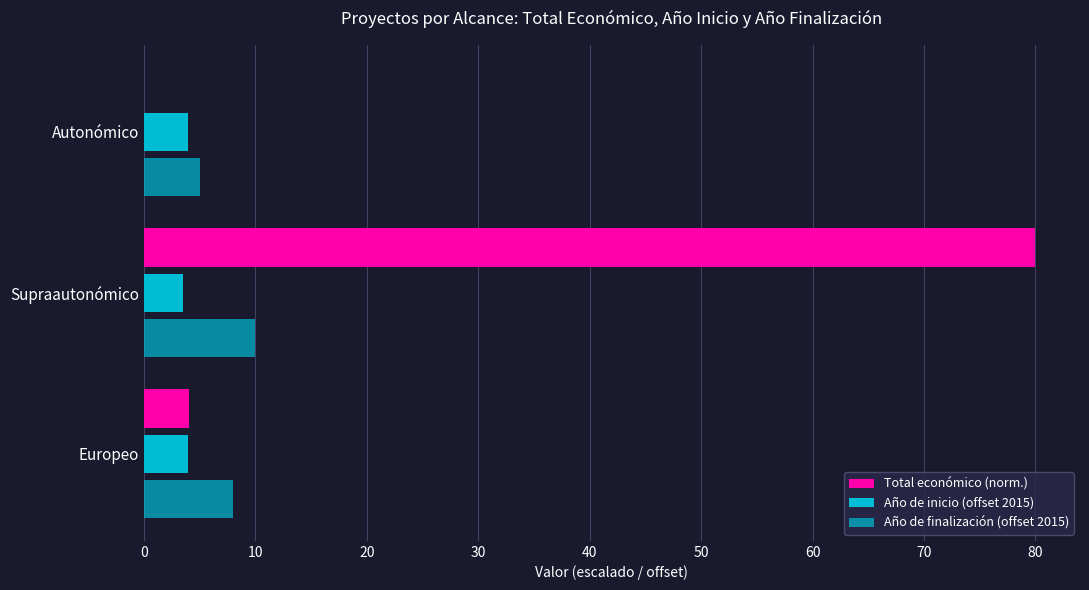

What is the minimum value for Año de finalización (offset 2015)?

5.0